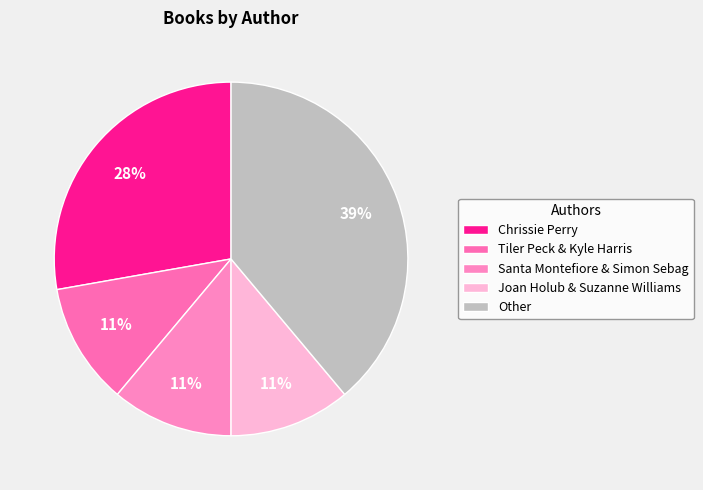

Do Santa Montefiore & Simon Sebag and Tiler Peck & Kyle Harris together represent more than half of the pie?

No